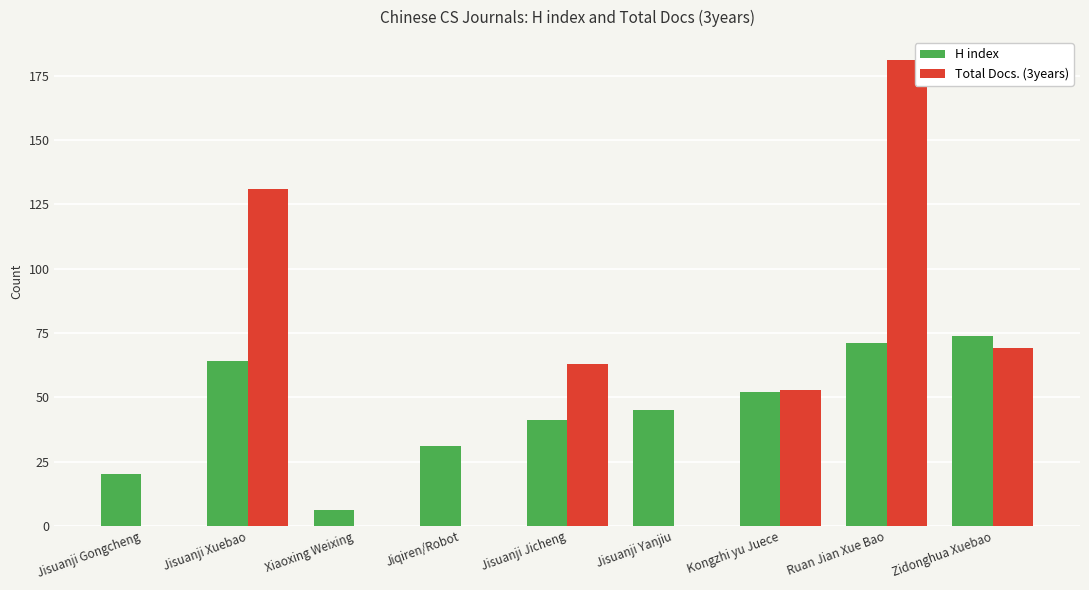

What is the maximum value for Total Docs. (3years)?

181